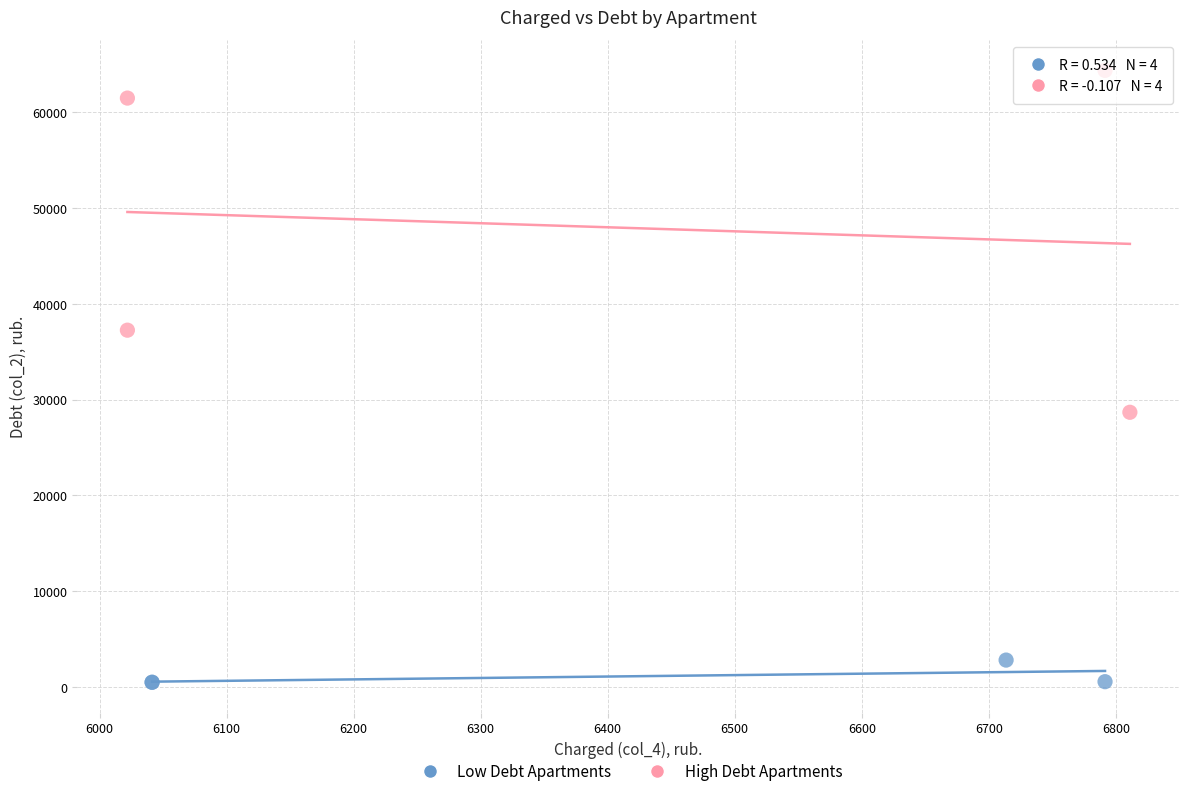

Which series contains the highest Y value?

High Debt Apartments